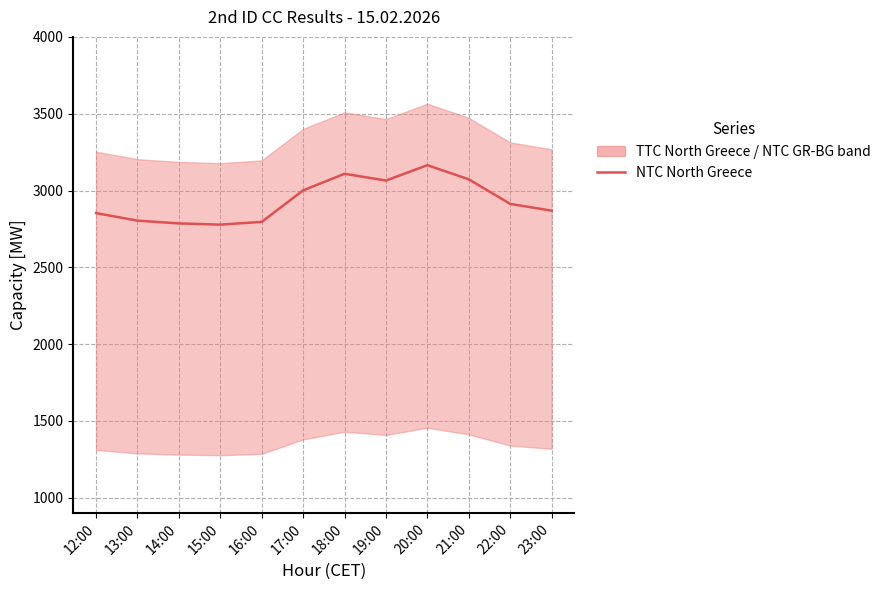

At which category does the data reach its first local valley?

15:00